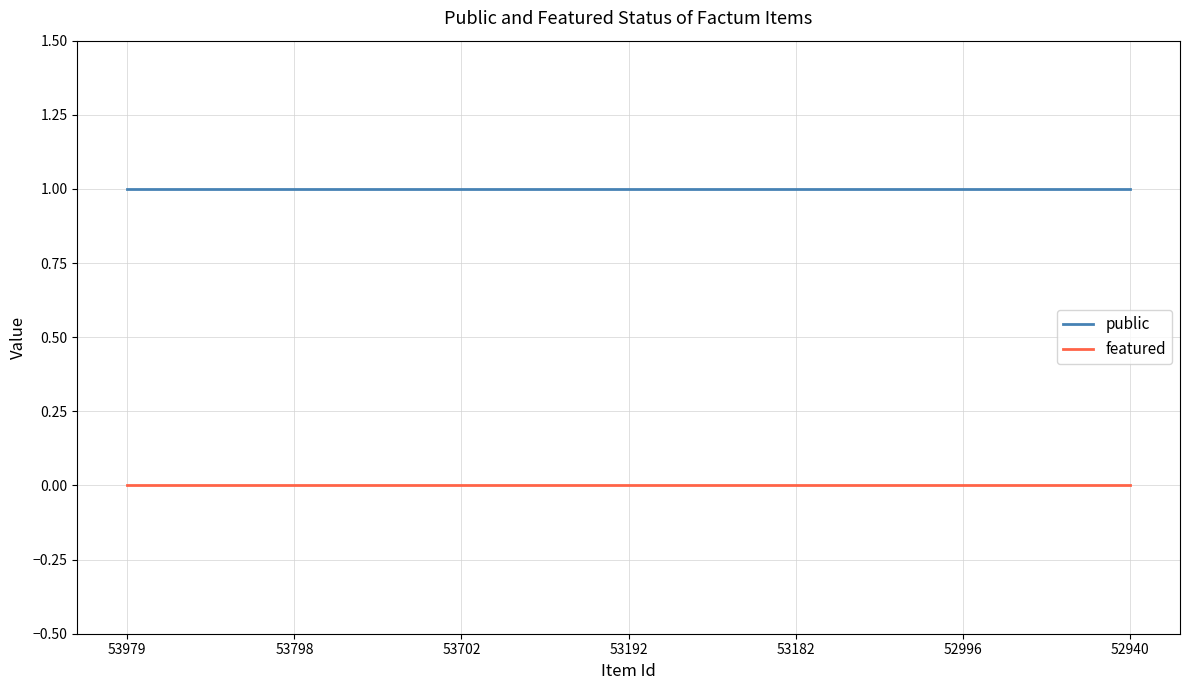

At 53182, list the series in order from largest to smallest.

public, featured